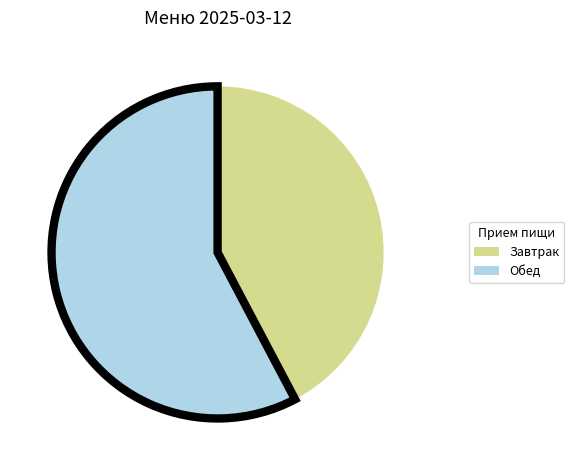

Does any single category account for the majority?

Yes